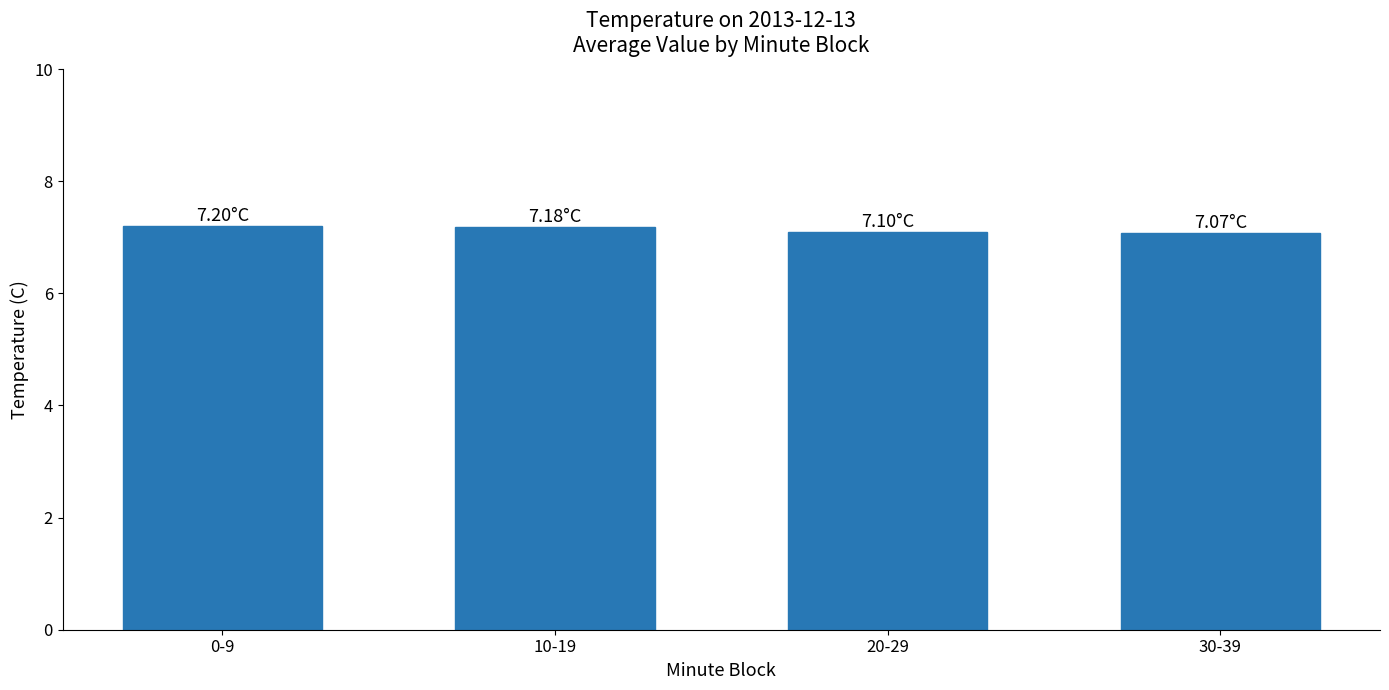

What is the change in value from 10-19 to 20-29?

-0.1